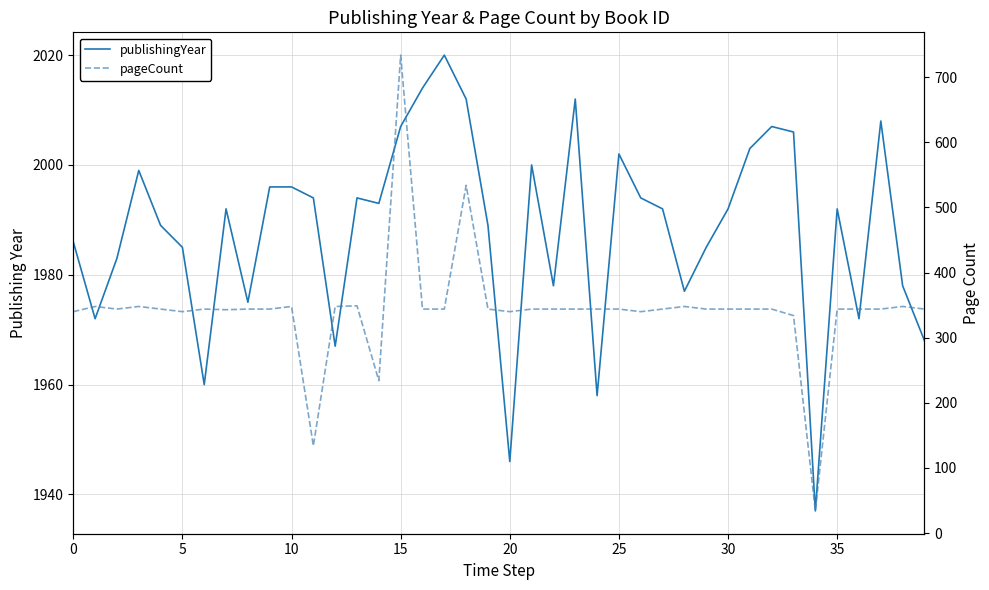

At 29, list the series in order from smallest to largest.

pageCount, publishingYear